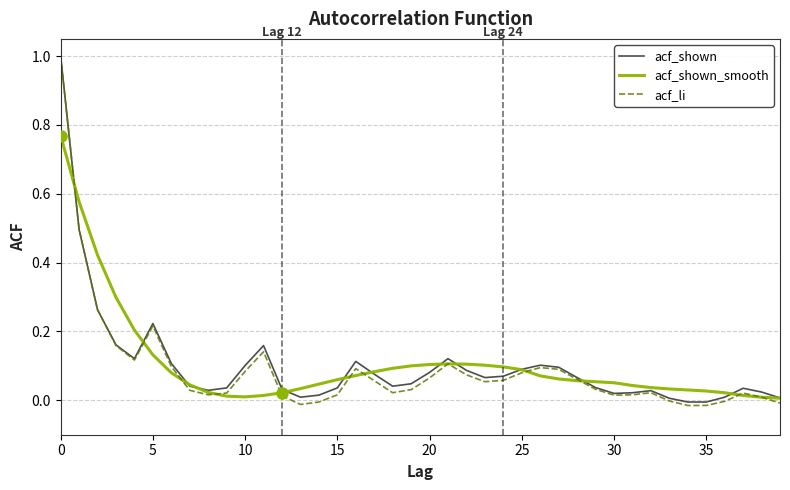

Which series has the widest spread of values?

acf_li